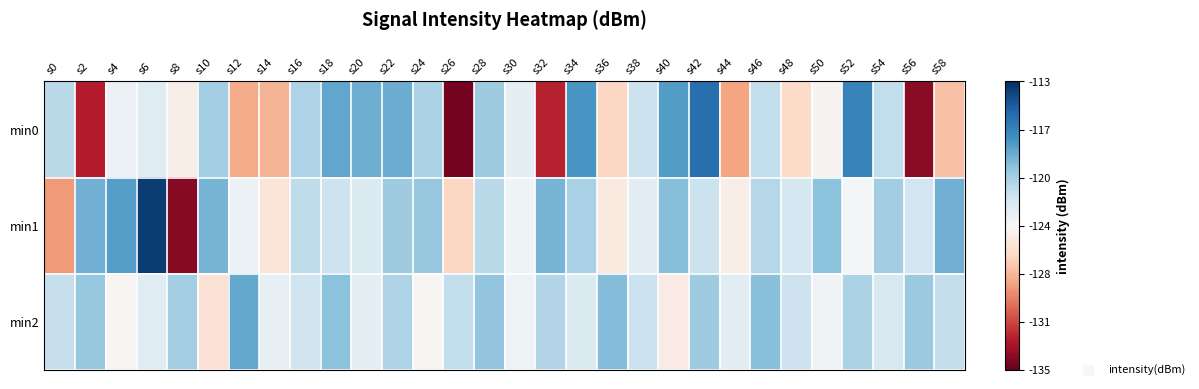

What is the difference between the highest and lowest values at s24?

4.3